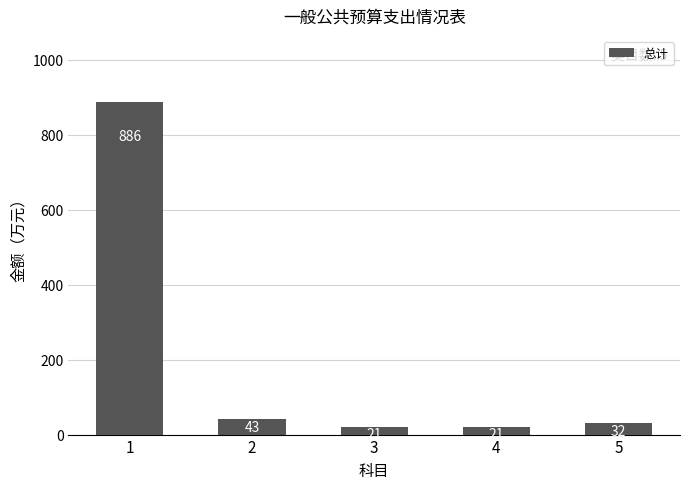

How many bars are there in total?

5